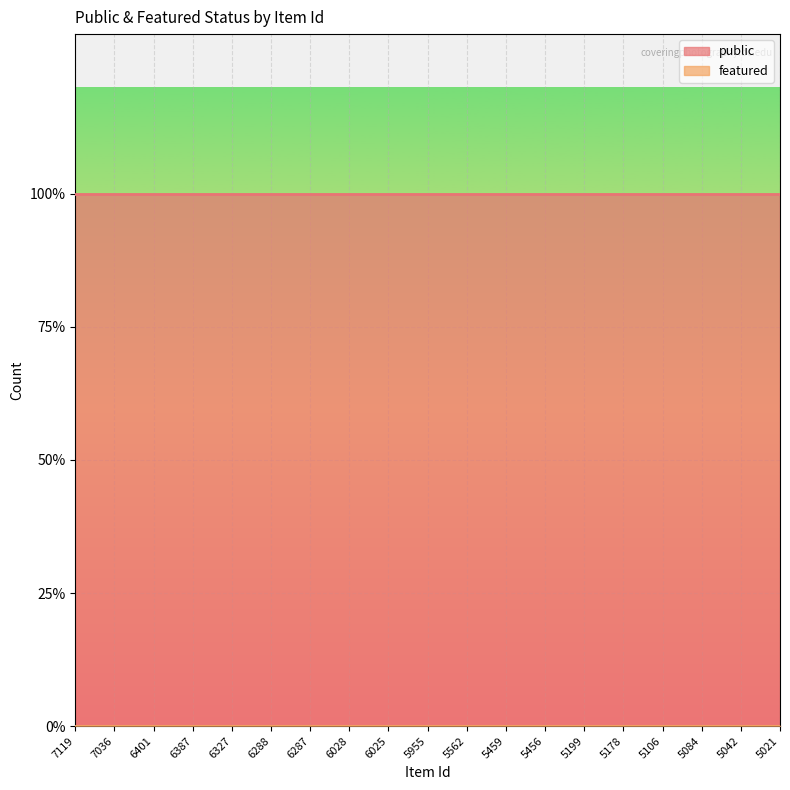

At which category does the chart reach its peak across all series?

7119